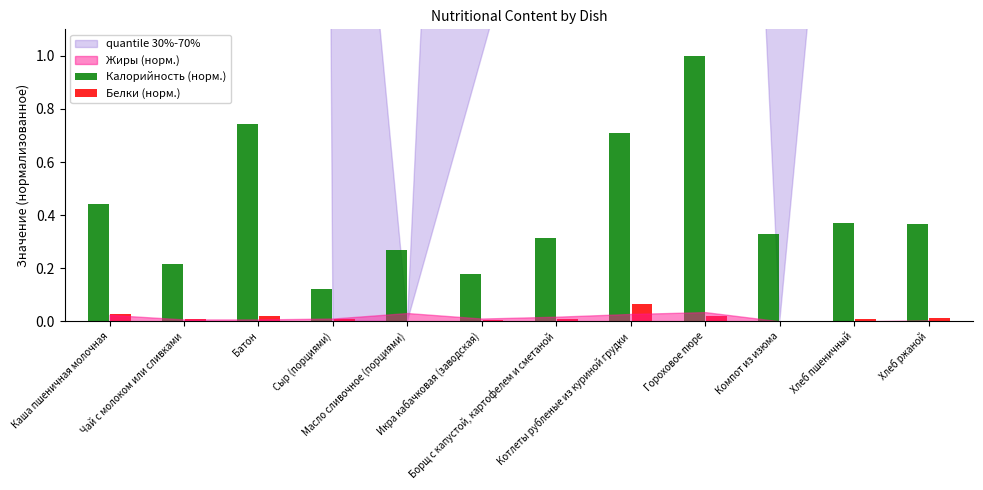

Where is Калорийность (норм.) nearest to the value 0?

Сыр (порциями)